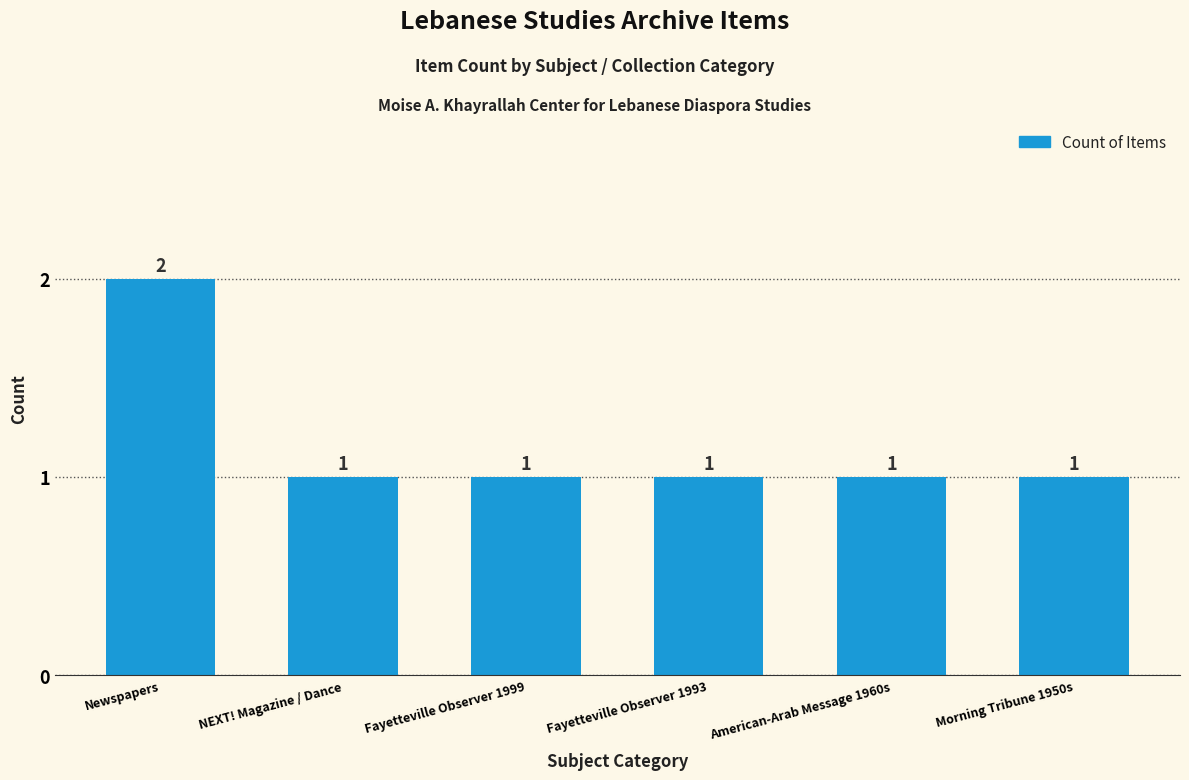

The value at NEXT! Magazine / Dance is 1. True or false?

True